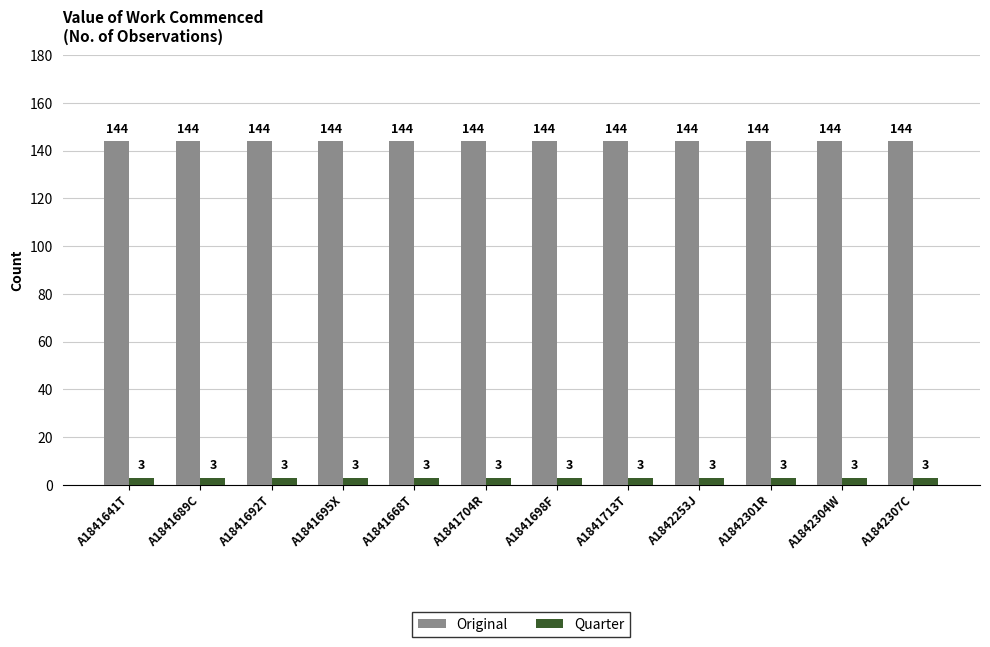

What is the value of the Quarter bar at the 6th from the left?

3